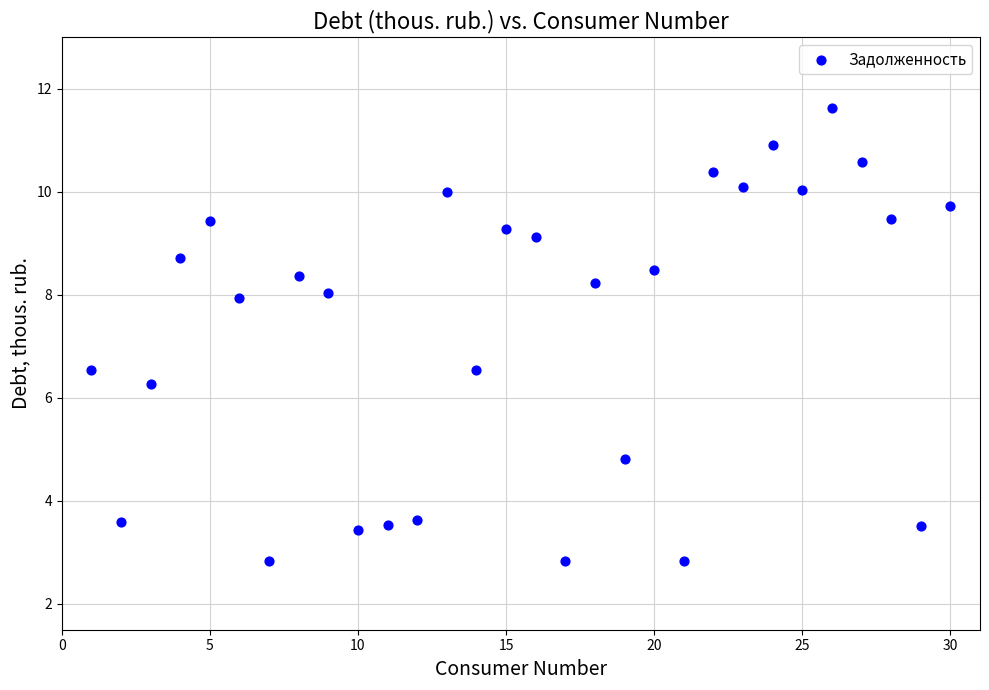

What is the range of Y values (max minus min)?

8.8